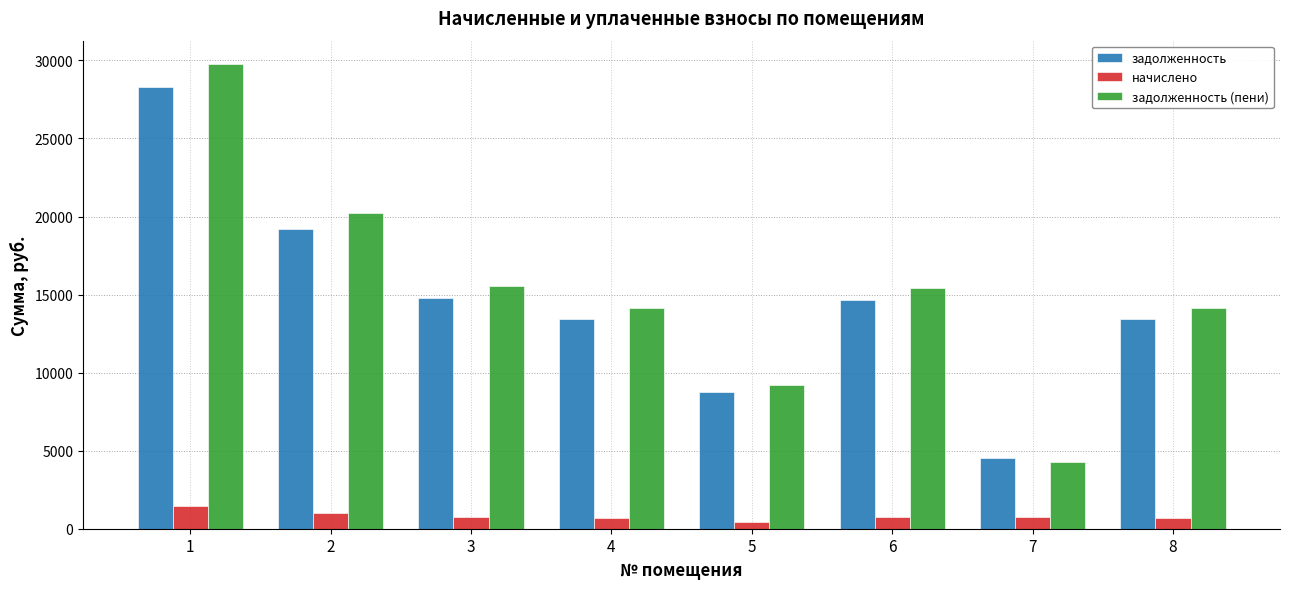

At which category is the sum across all series the highest?

1